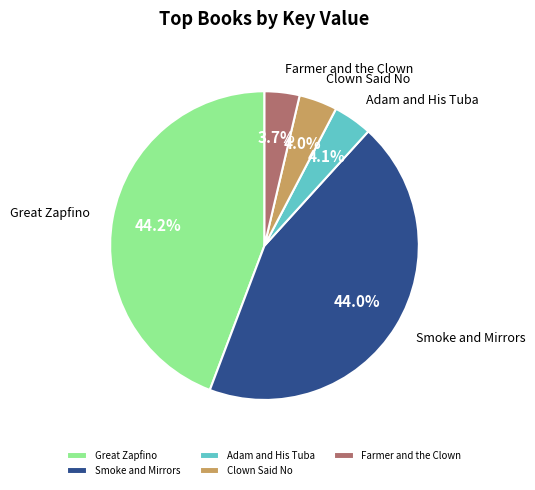

Does Farmer and the Clown account for over 50% of the chart?

No